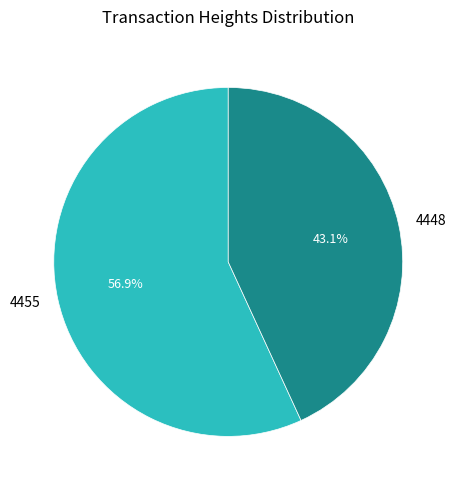

To the nearest percent, what is the average slice percentage?

50%